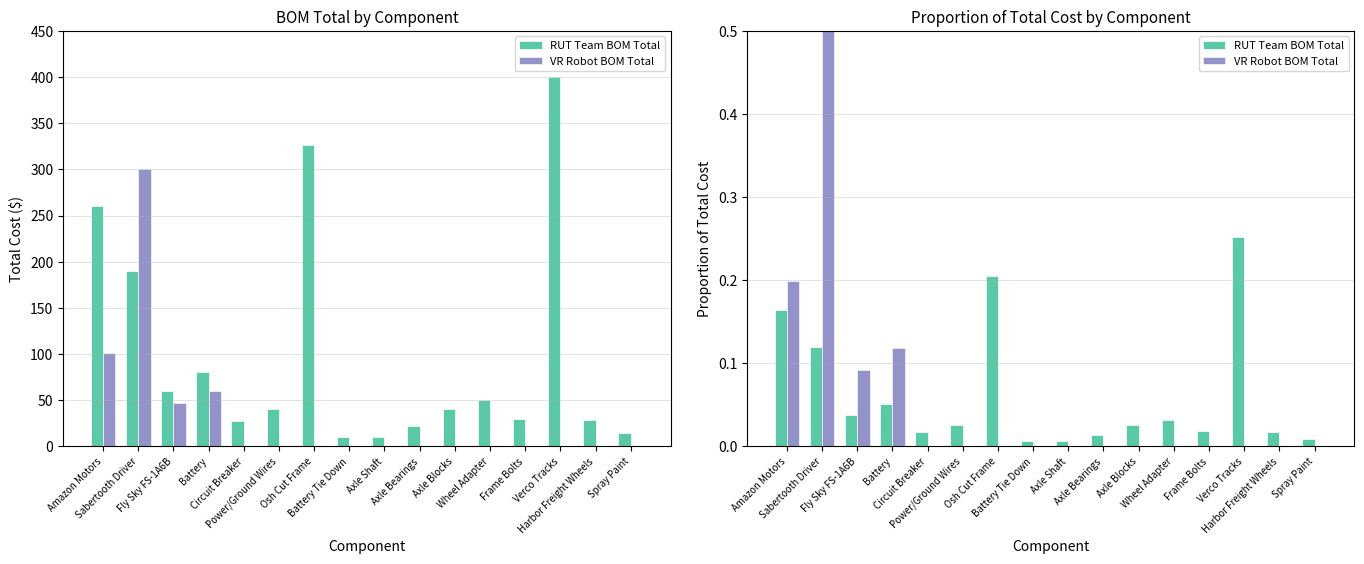

What is the difference between the maximum and minimum values in the VR Robot BOM Total series?

0.6